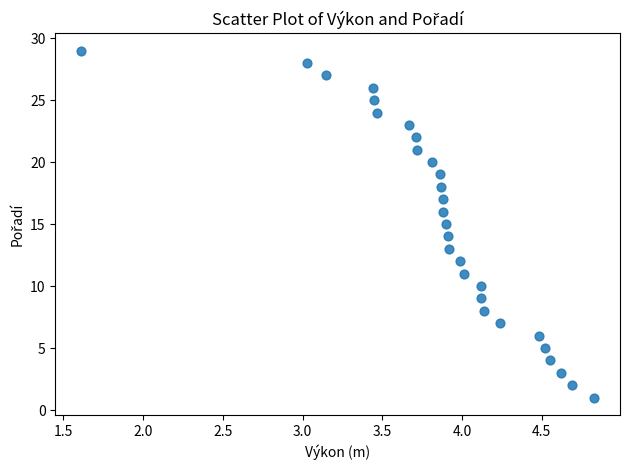

What is the range of Y values (max minus min)?

28